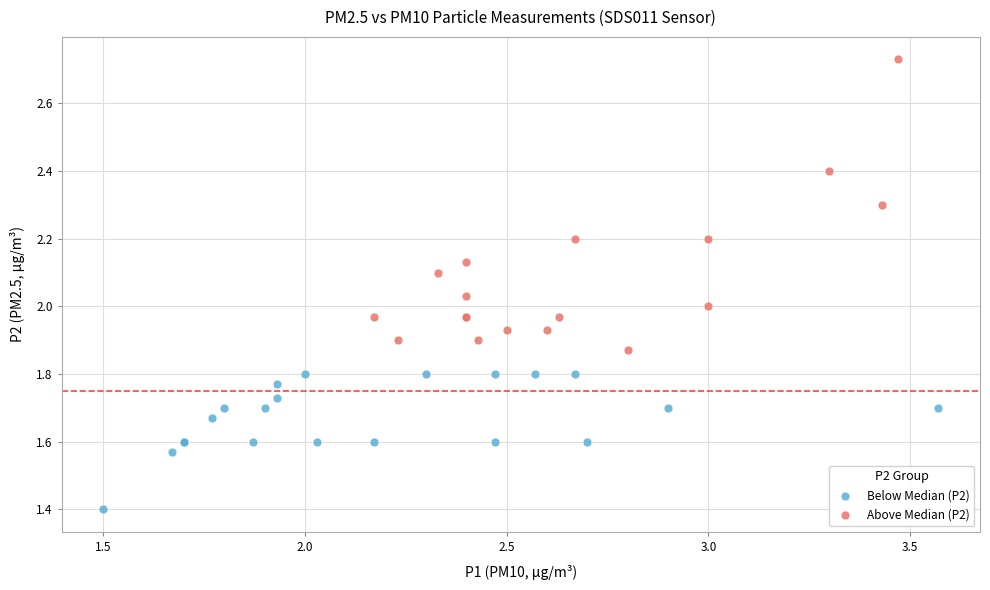

Which series contains the highest Y value?

Above Median (P2)